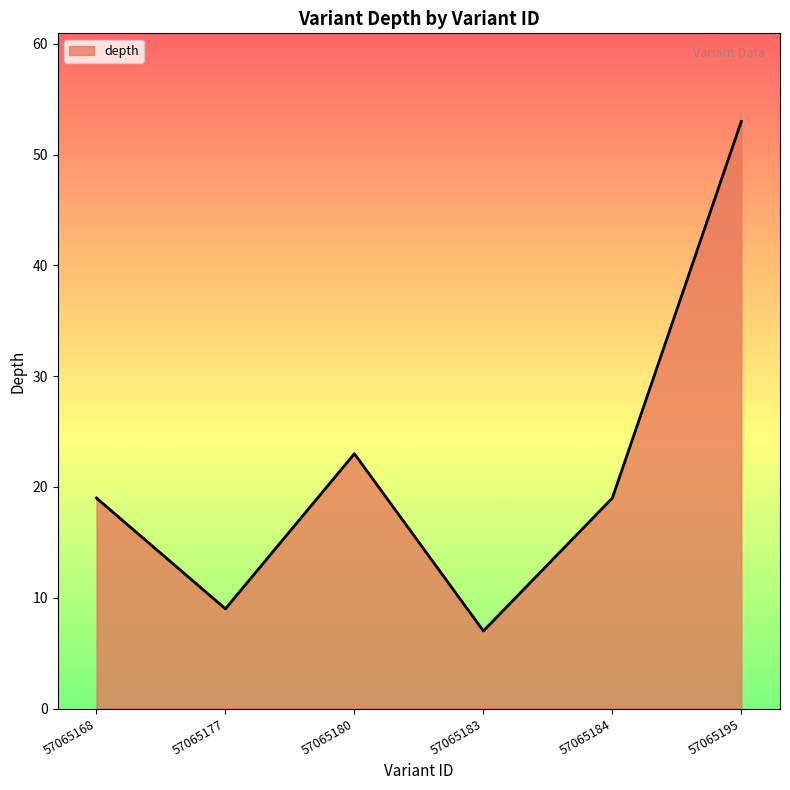

Approximately how many times larger is the value at 57065184 compared to 57065180?

0.8